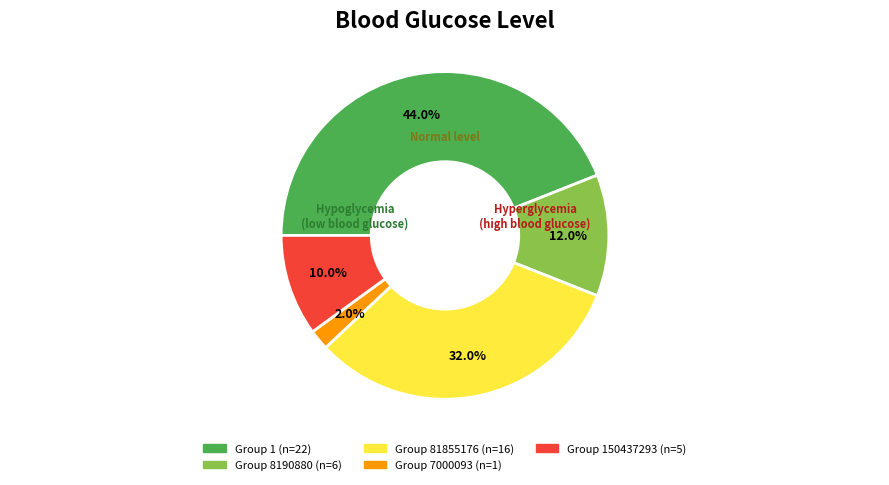

Does any single category account for the majority?

No